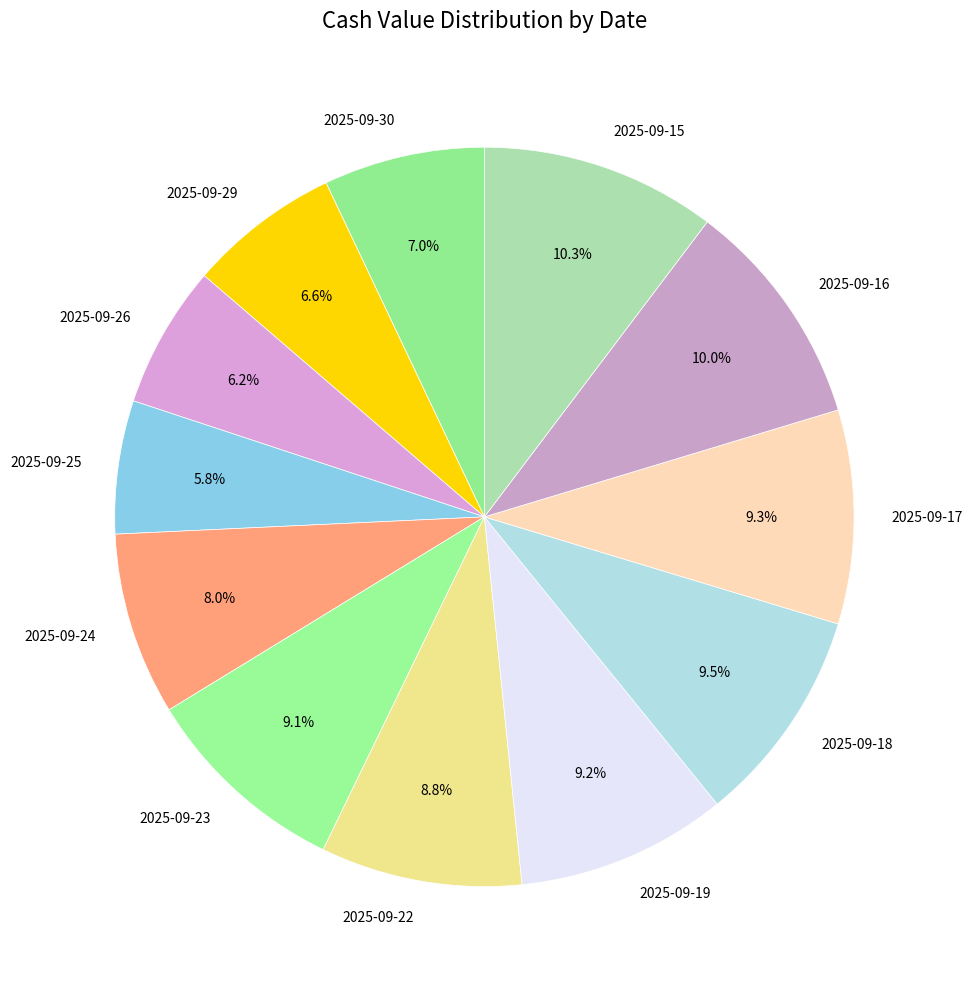

The 2025-09-24 slice represents 1% of the pie. True or false?

False